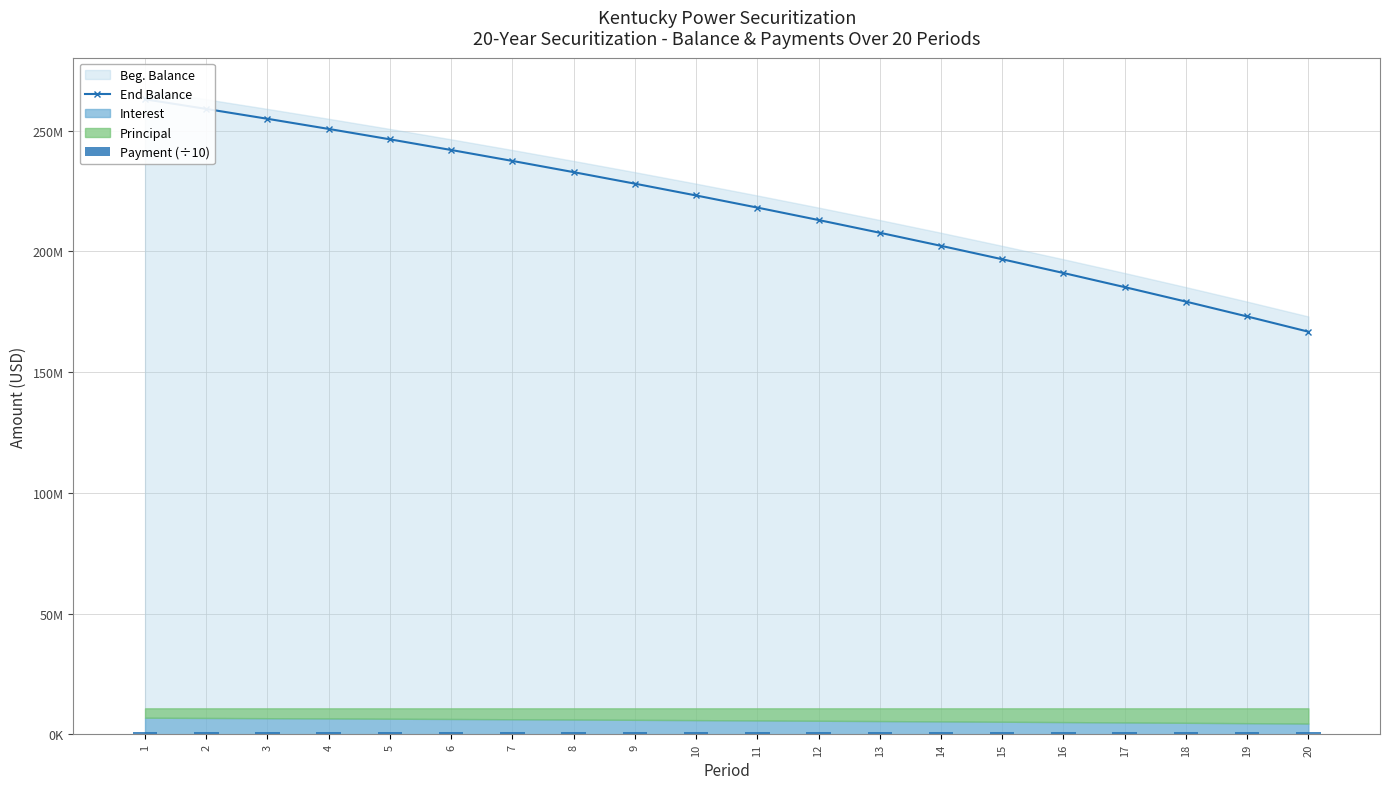

Which series has the largest total across all categories?

End Balance